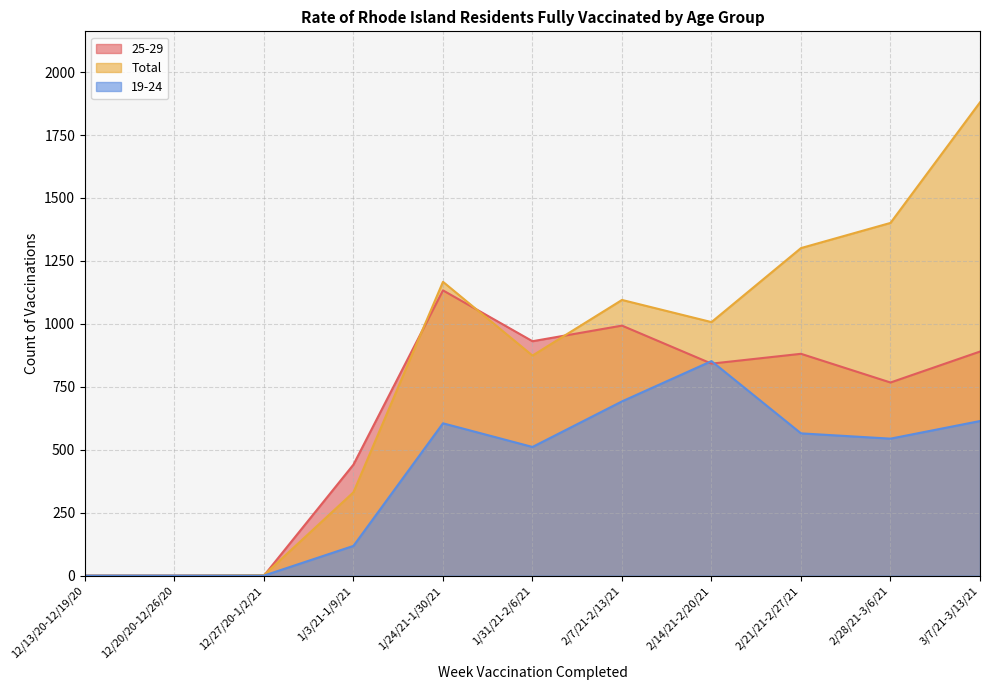

What is the average value of the 25-29 series?

625